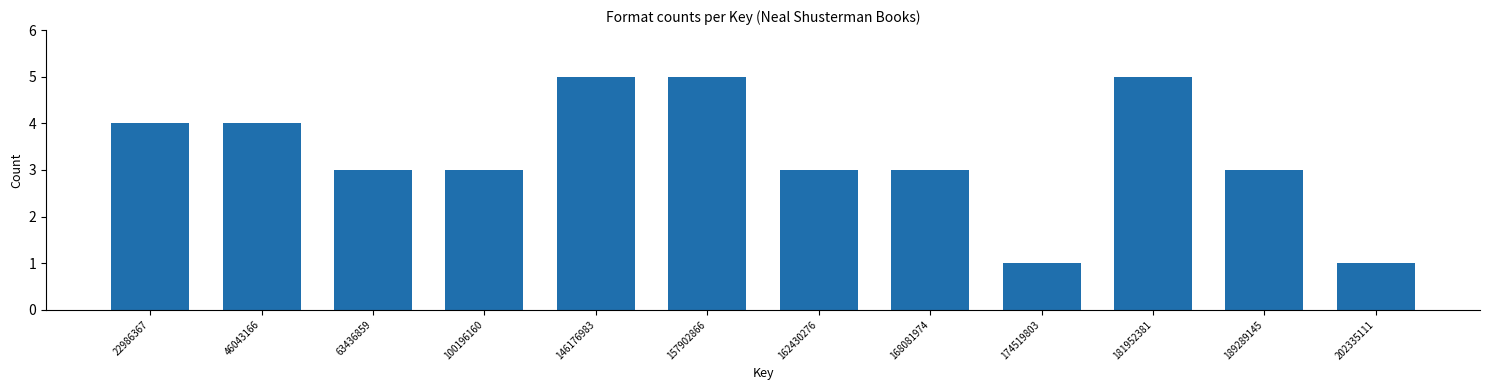

Reading left to right, list all the values displayed in this chart.

22986367=4	46043166=4	63436859=3	100196160=3	146176983=5	157902866=5	162430276=3	168081974=3	174519803=1	181952381=5	189289145=3	202335111=1